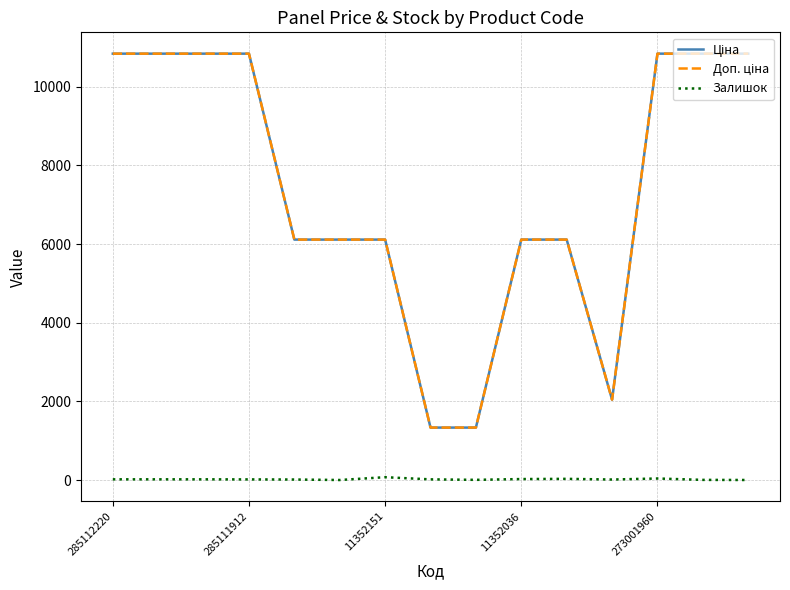

What is the greatest value displayed?

10840.1